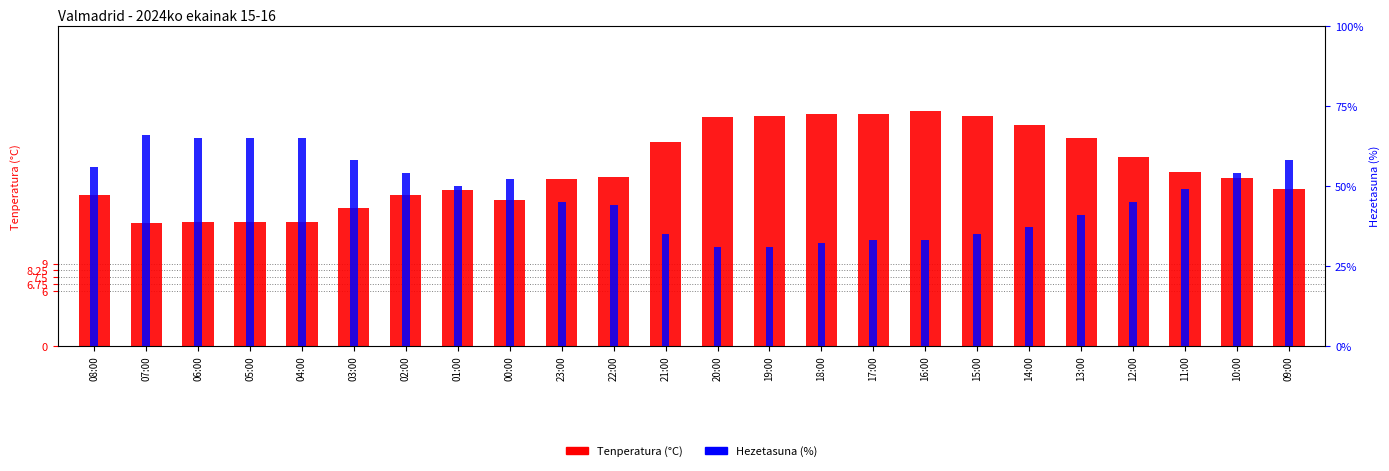

What is the smallest value displayed?

13.4